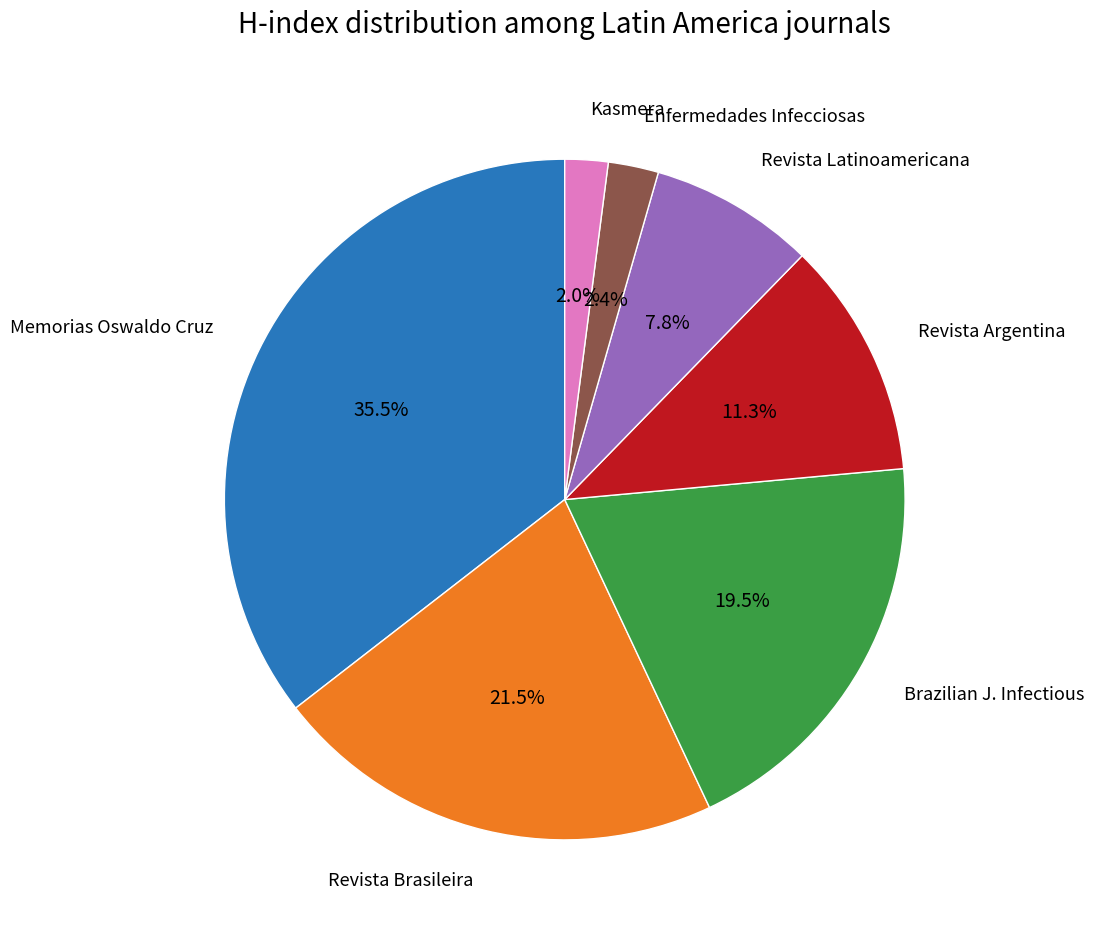

Does any single category account for the majority?

No